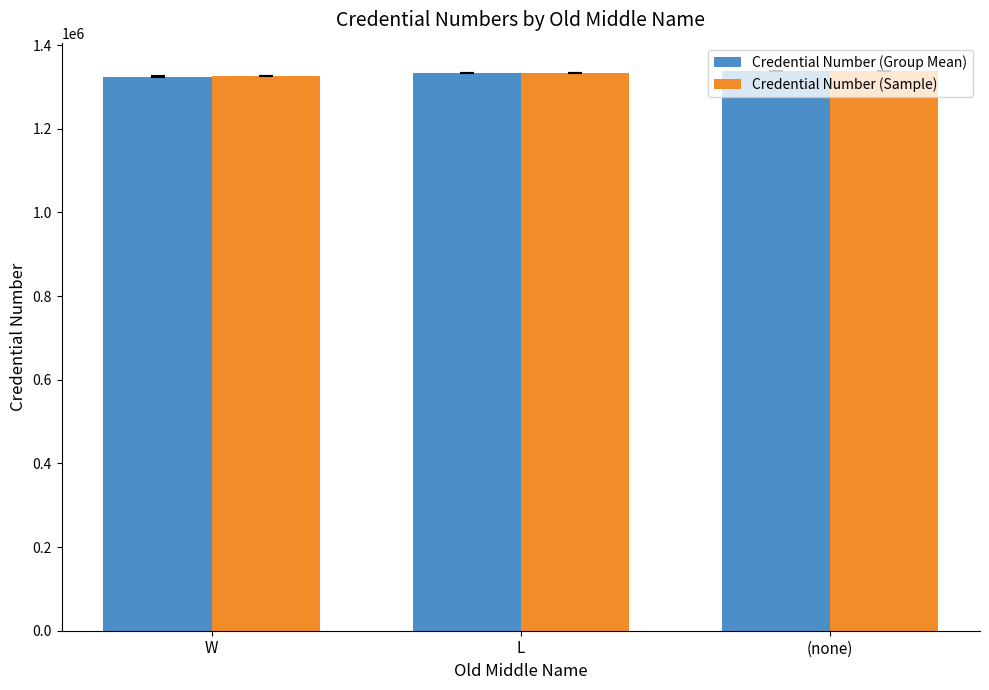

The value of Credential Number (Group Mean) at L is 1333467. True or false?

True